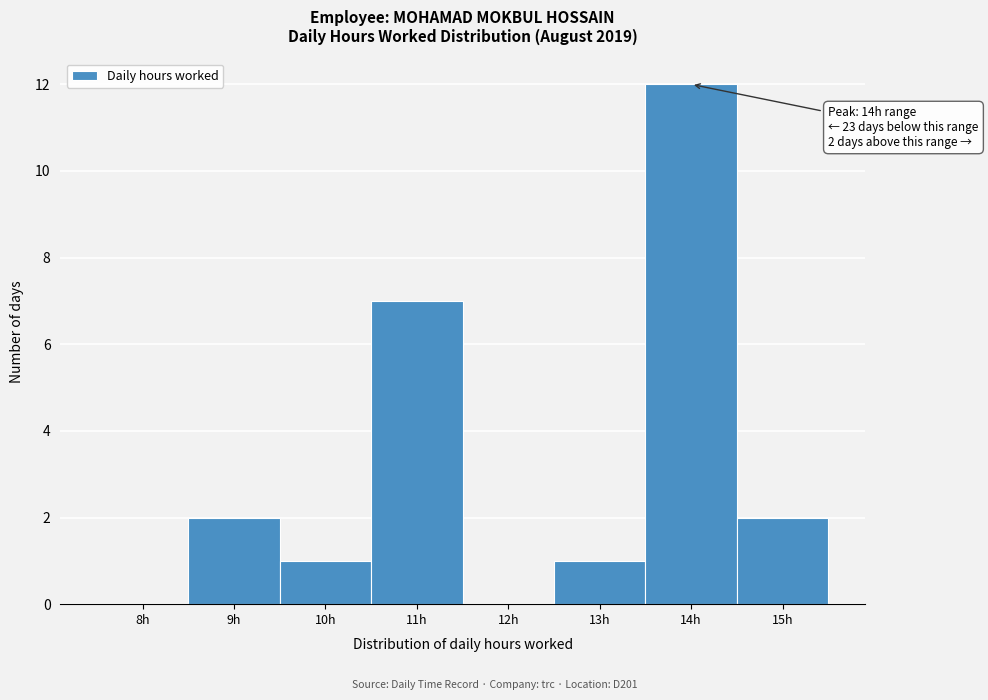

Reading left to right, list all the values displayed in this chart.

8h=0	9h=2	10h=1	11h=7	12h=0	13h=1	14h=12	15h=2